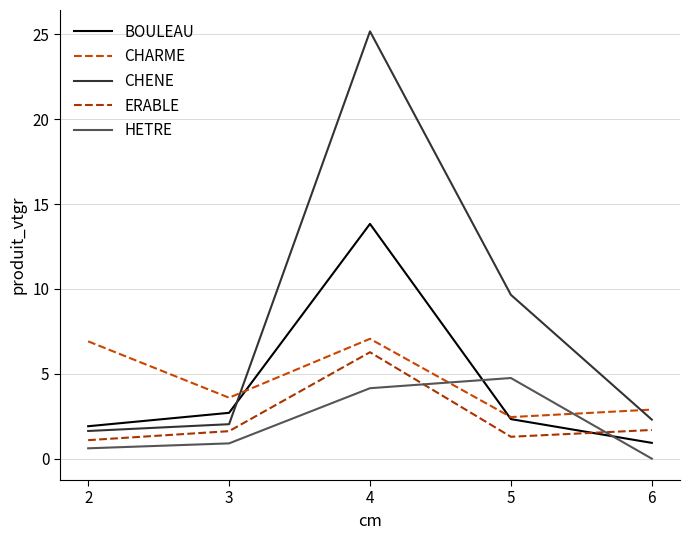

How many values in HETRE are above zero?

4